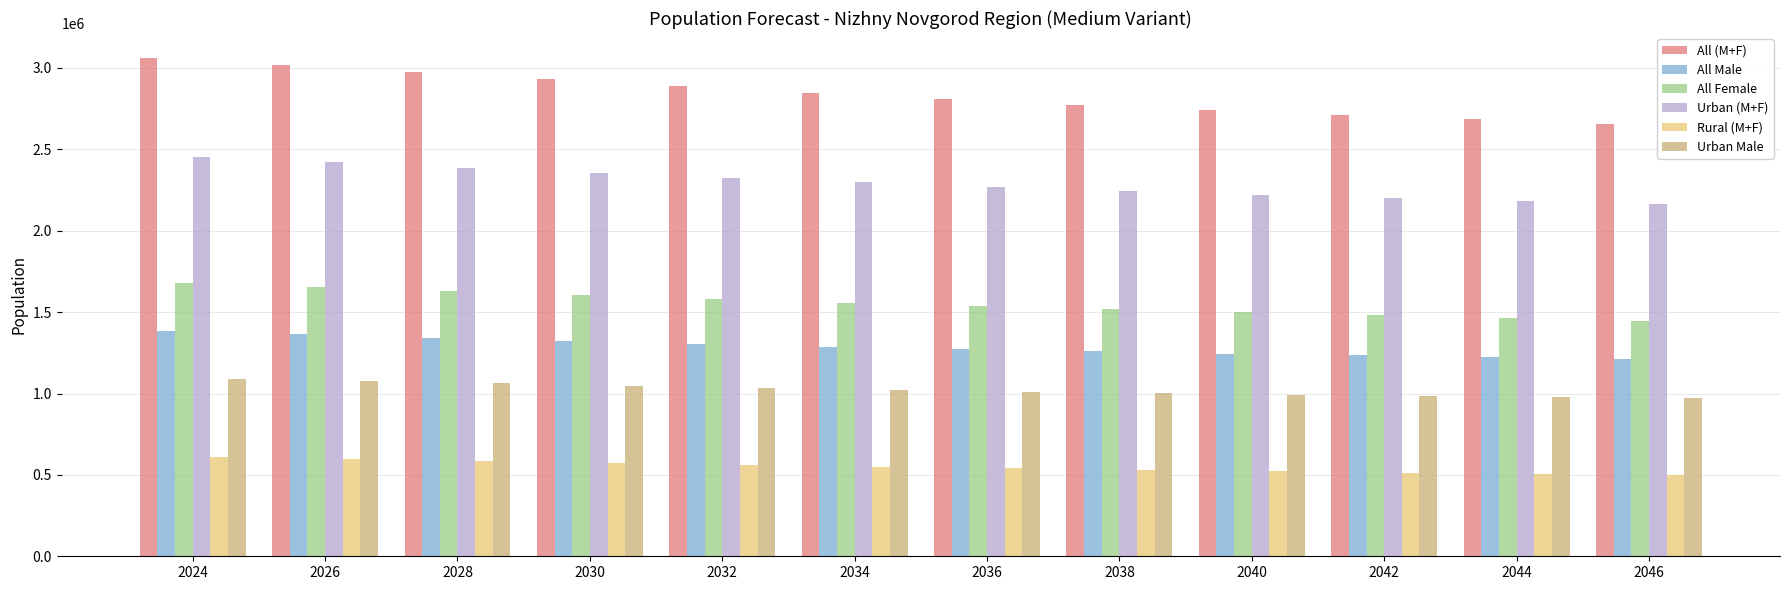

At how many categories does at least one series exceed 729400?

12